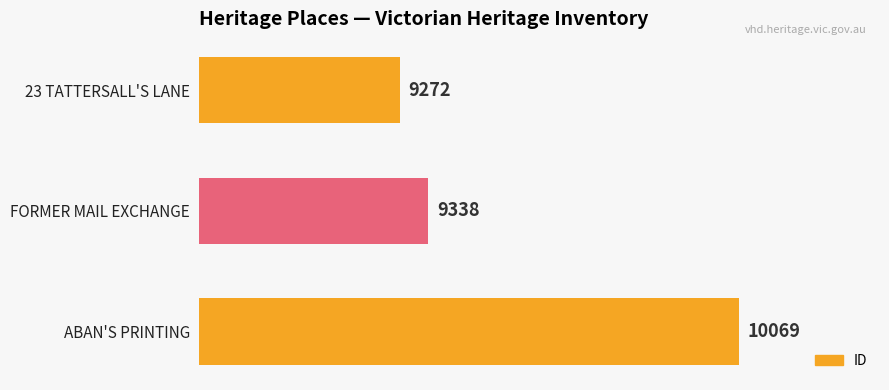

What is the greatest value displayed?

10069